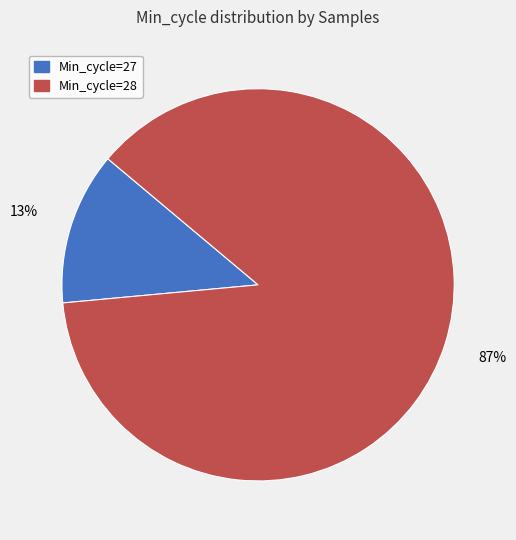

Does any single category account for the majority?

Yes